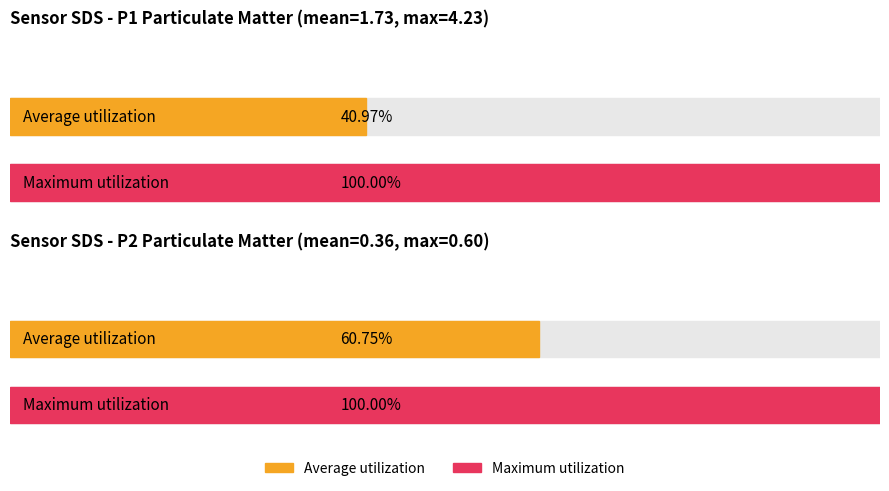

Is the value of Maximum utilization at SDS_P1 greater than the value of Average utilization at SDS_P2?

Yes